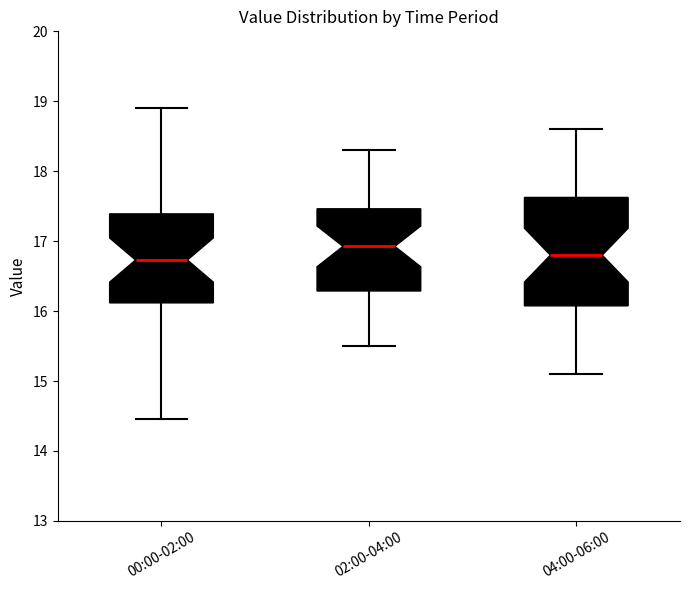

Reading left to right, read every box against the y-axis: the position of its median line, the range the box covers, and the ends of its whiskers. The values are not printed on the chart, so give them approximately, as read against the axis.

00:00-02:00: median 16.7, box 16.1 to 17.4, whiskers 14.5 to 18.9
02:00-04:00: median 16.9, box 16.3 to 17.5, whiskers 15.5 to 18.3
04:00-06:00: median 16.8, box 16.1 to 17.6, whiskers 15.1 to 18.6